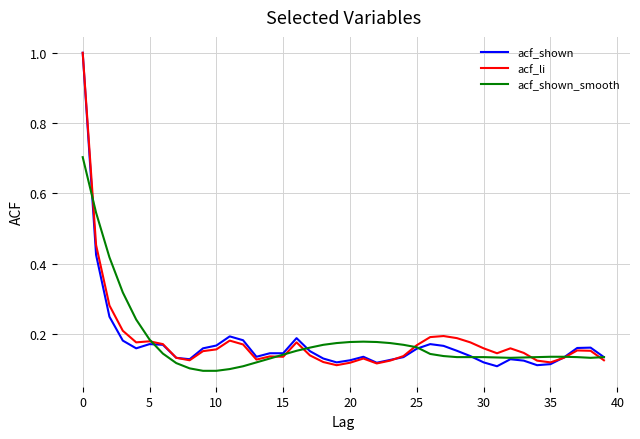

What is the maximum value for acf_li?

1.0